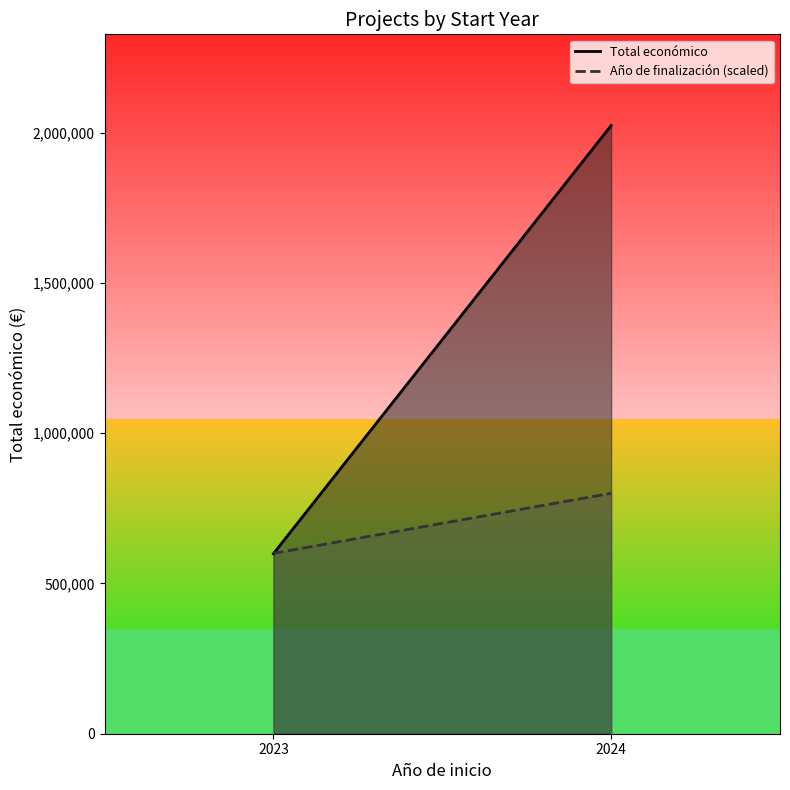

Which series changed the most between 2023 and 2024?

Total económico